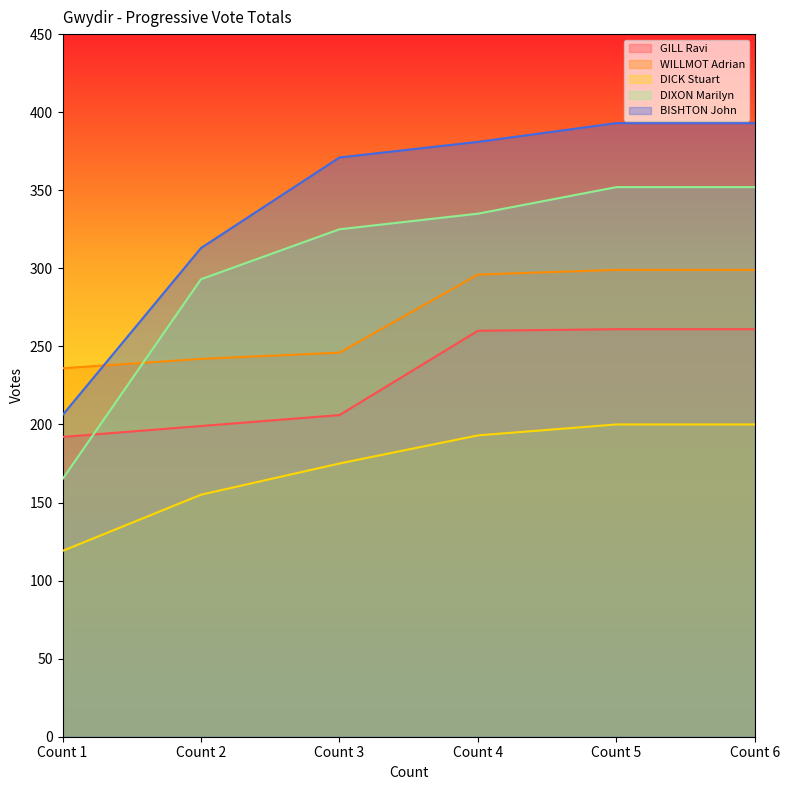

Which series has the largest range (max minus min)?

DIXON Marilyn